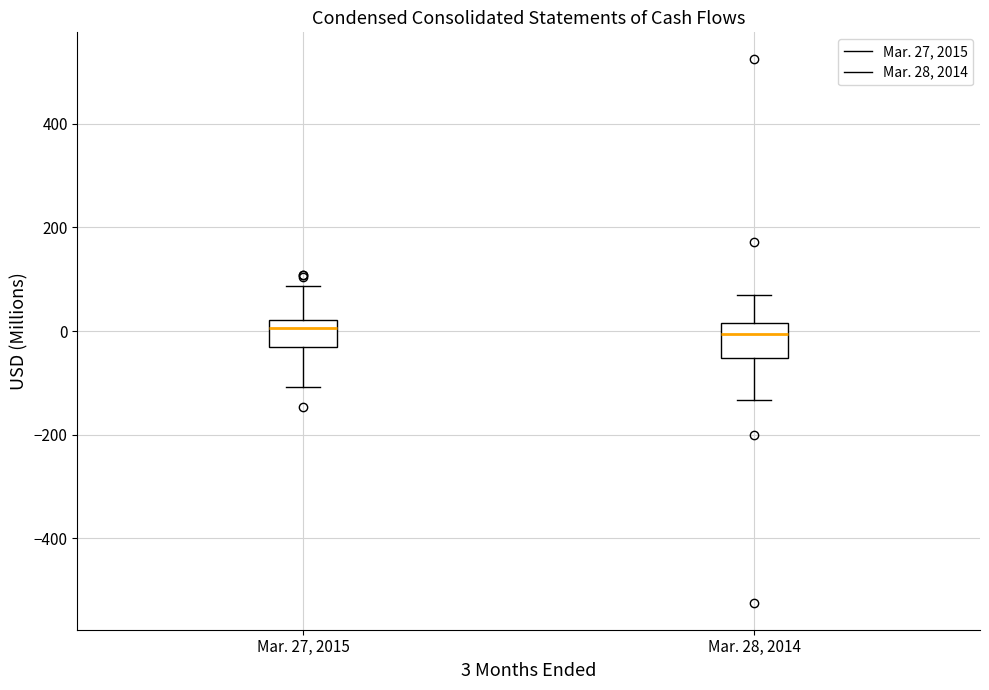

Where does the median line of the box for Mar. 27, 2015 sit on the y-axis? The values are not printed on the chart, so give them approximately, as read against the axis.

0